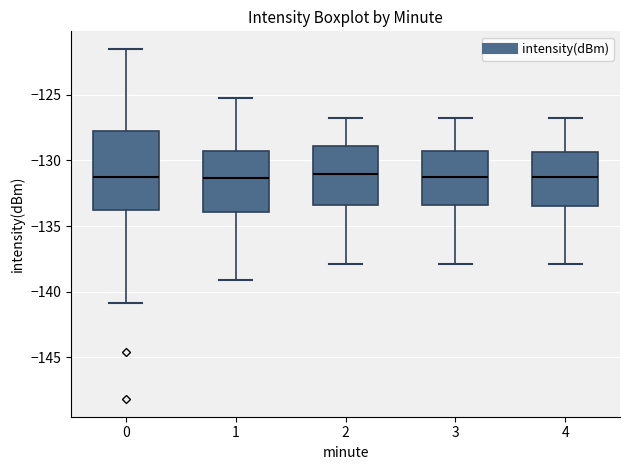

Where does the upper whisker of the box at x = 4 end on the y-axis? The values are not printed on the chart, so give them approximately, as read against the axis.

-127.0